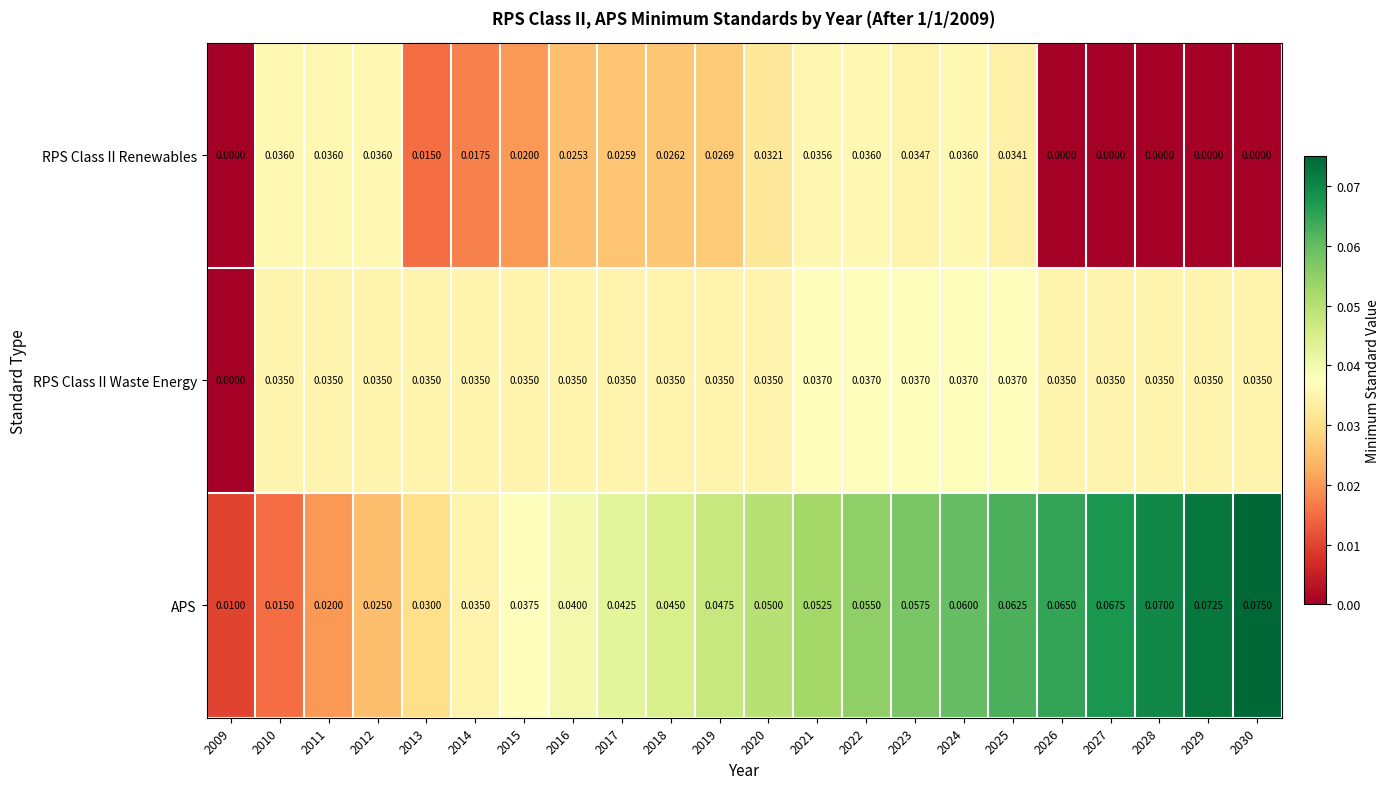

Which series has the largest total across all categories?

APS